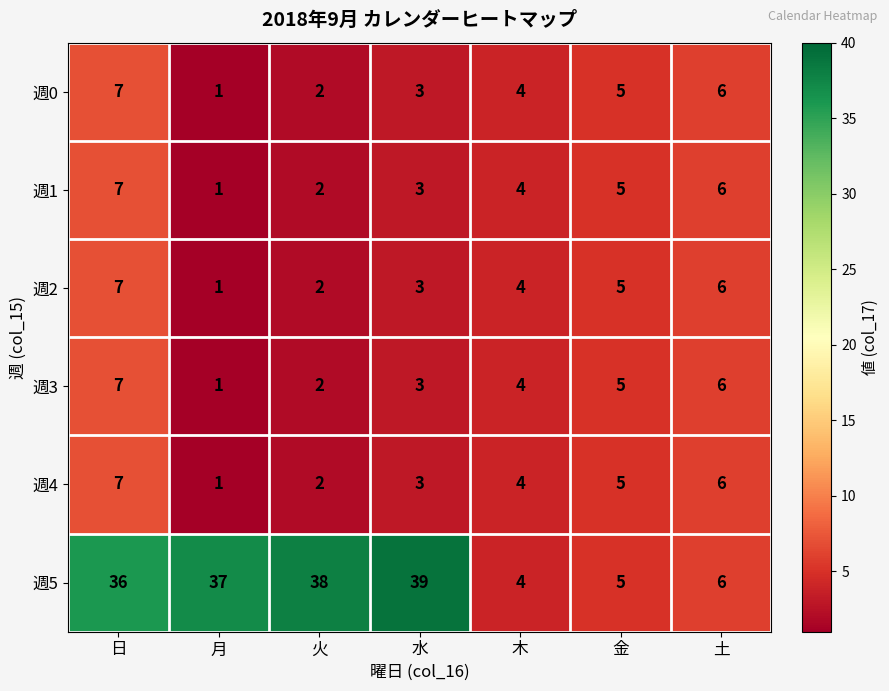

What is the difference between the second highest and minimum values in the 週0 series?

5